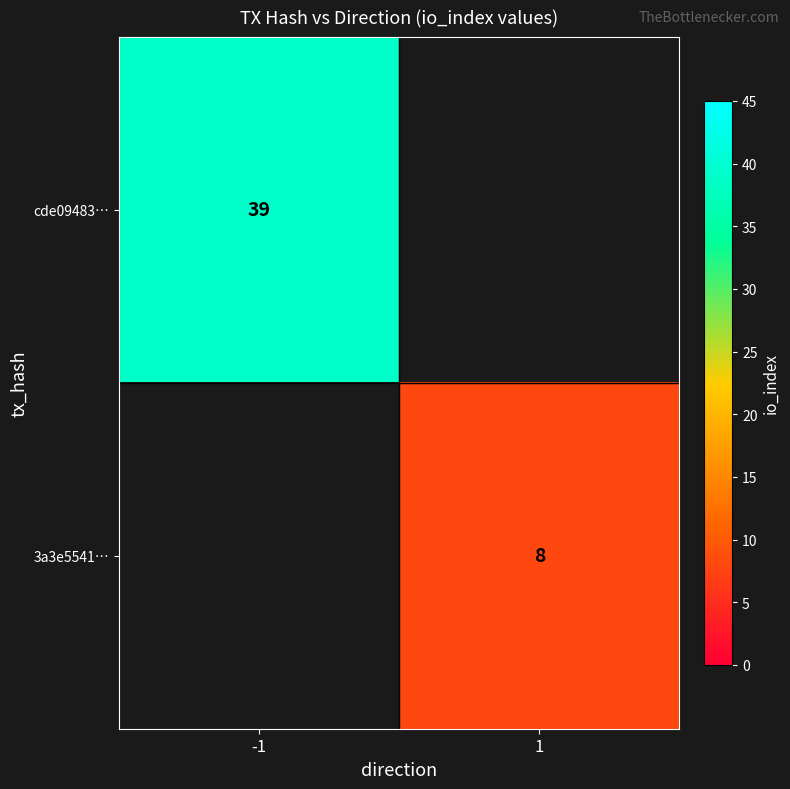

True or false: cde09483… has a value of 39 at -1.

True